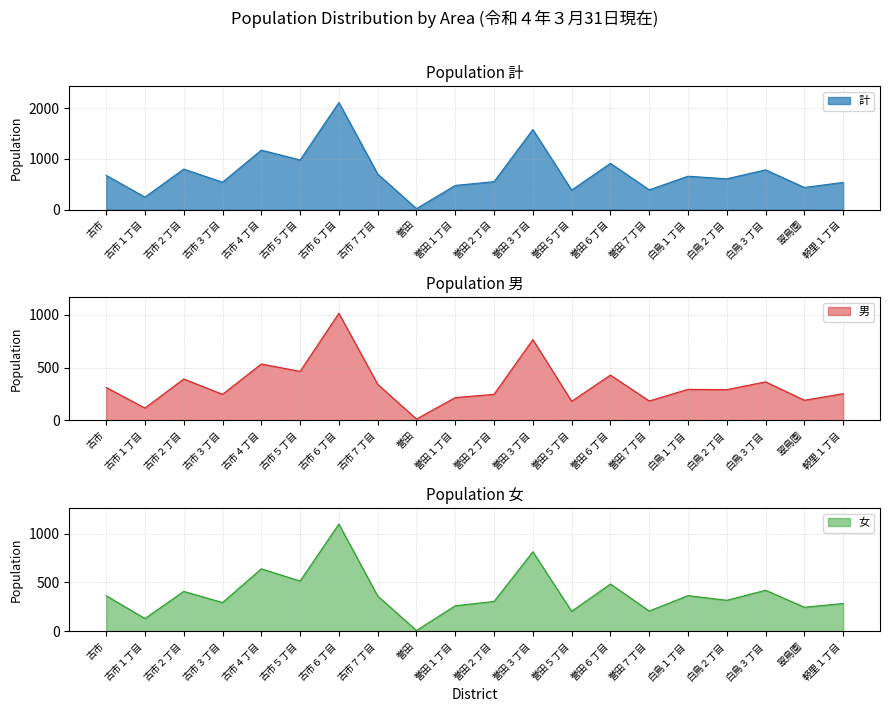

Where is the first local minimum for 女?

古市１丁目